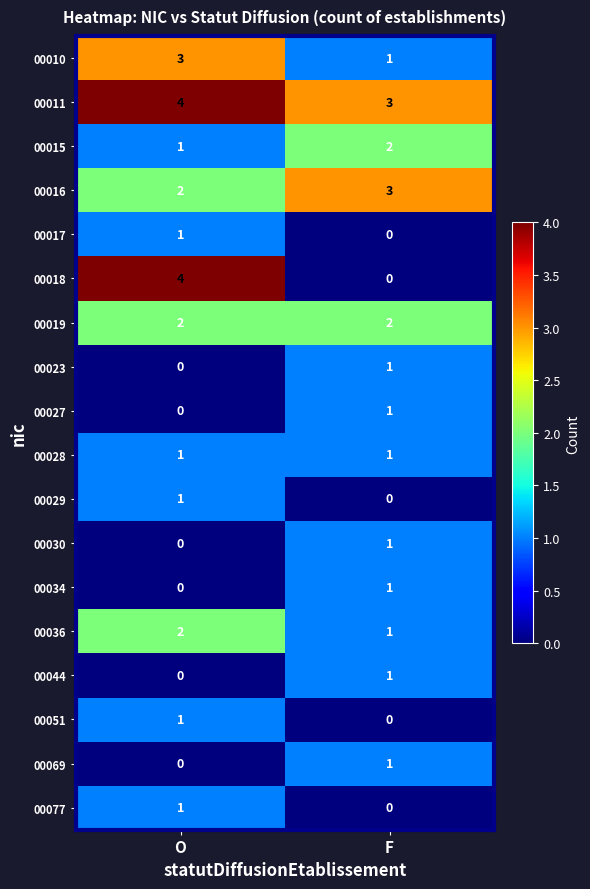

Between O and F, which series saw the biggest shift?

00018